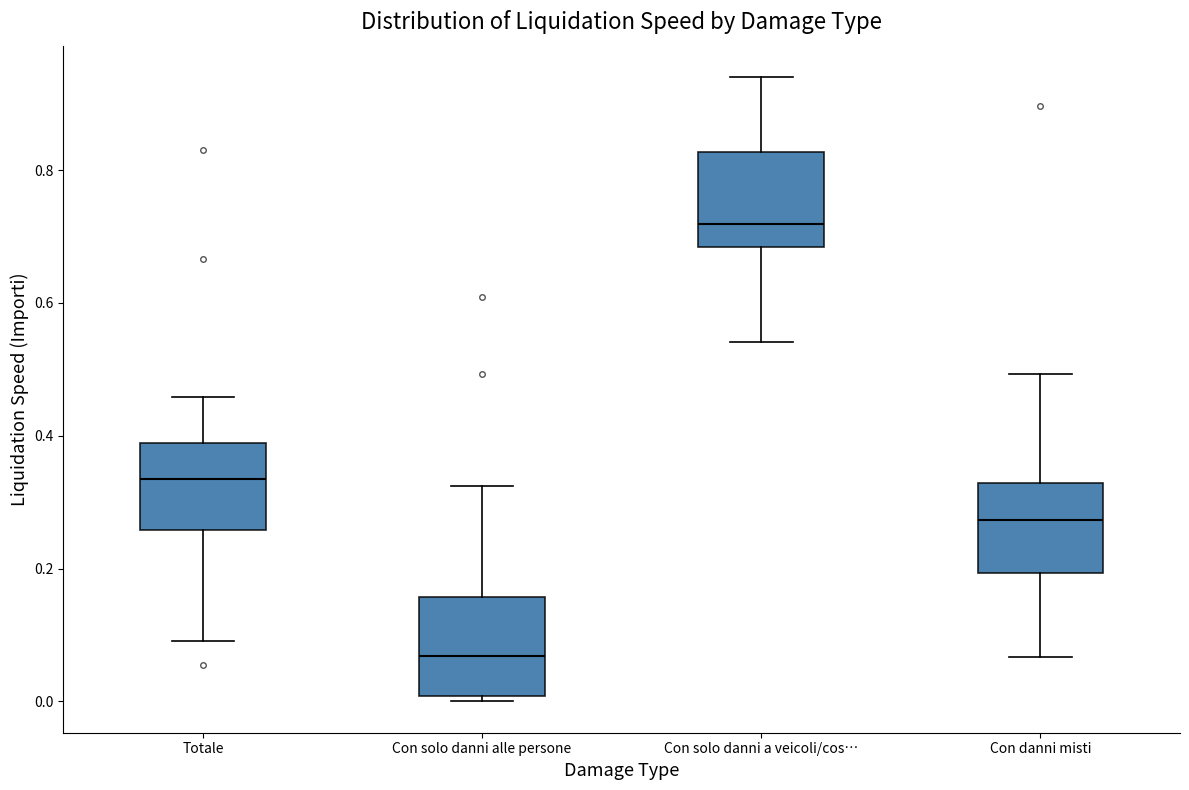

Which box has the lowest median line?

Con solo danni alle persone